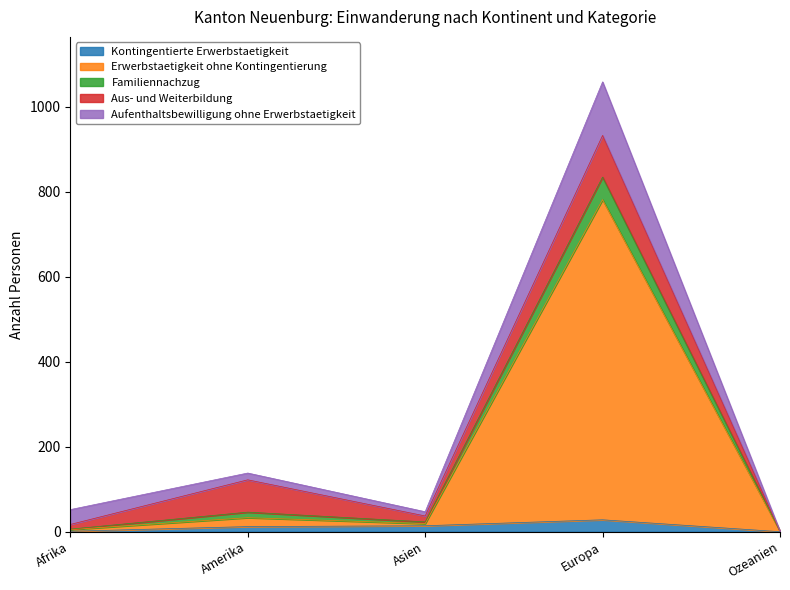

Read the Kontingentierte Erwerbstaetigkeit value at Europa.

28